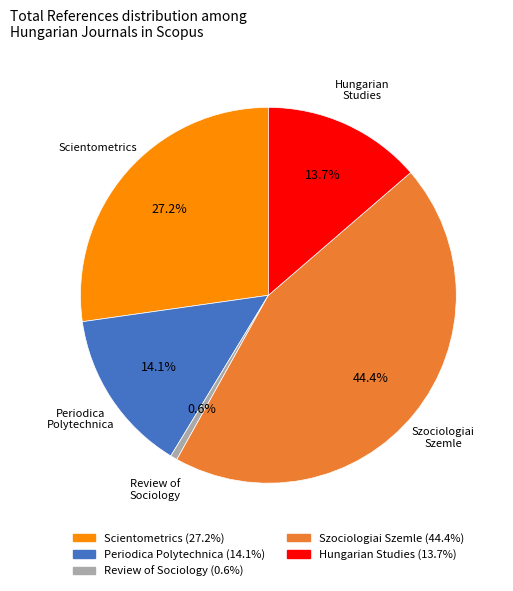

To the nearest percent, what percentage of the pie is Hungarian Studies?

14%